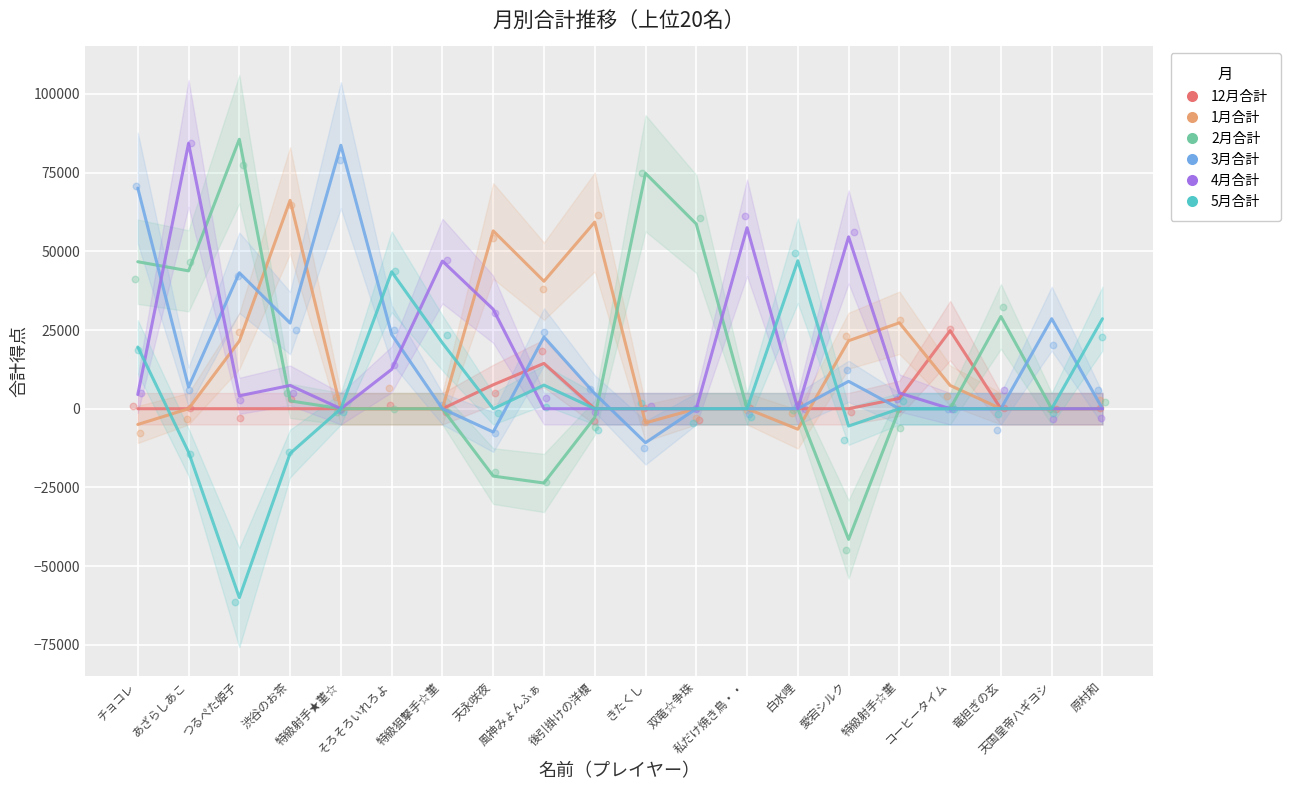

Which series reaches the minimum Y coordinate?

5月合計